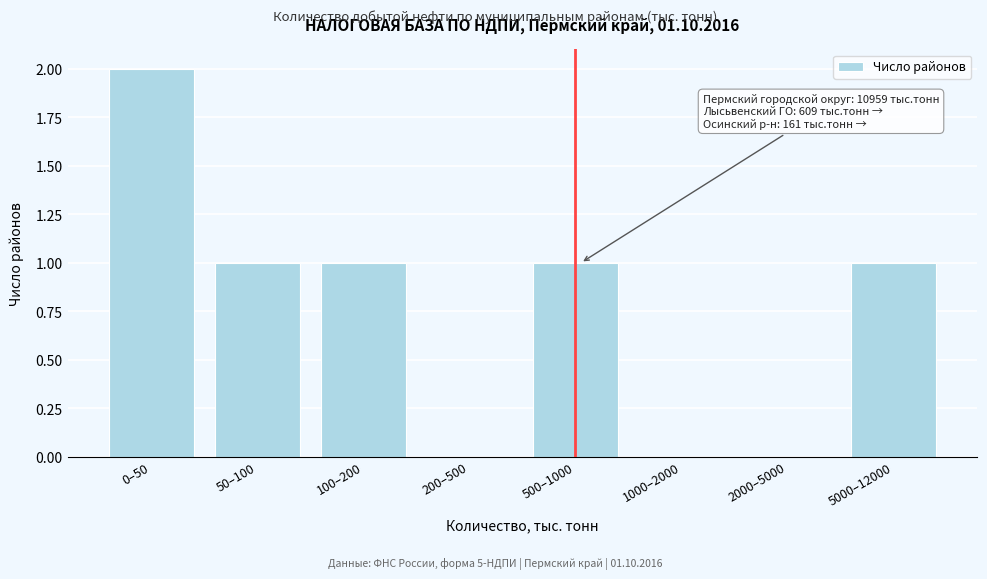

Reading right to left, list all the values displayed in this chart.

5000–12000=1	2000–5000=0	1000–2000=0	500–1000=1	200–500=0	100–200=1	50–100=1	0–50=2